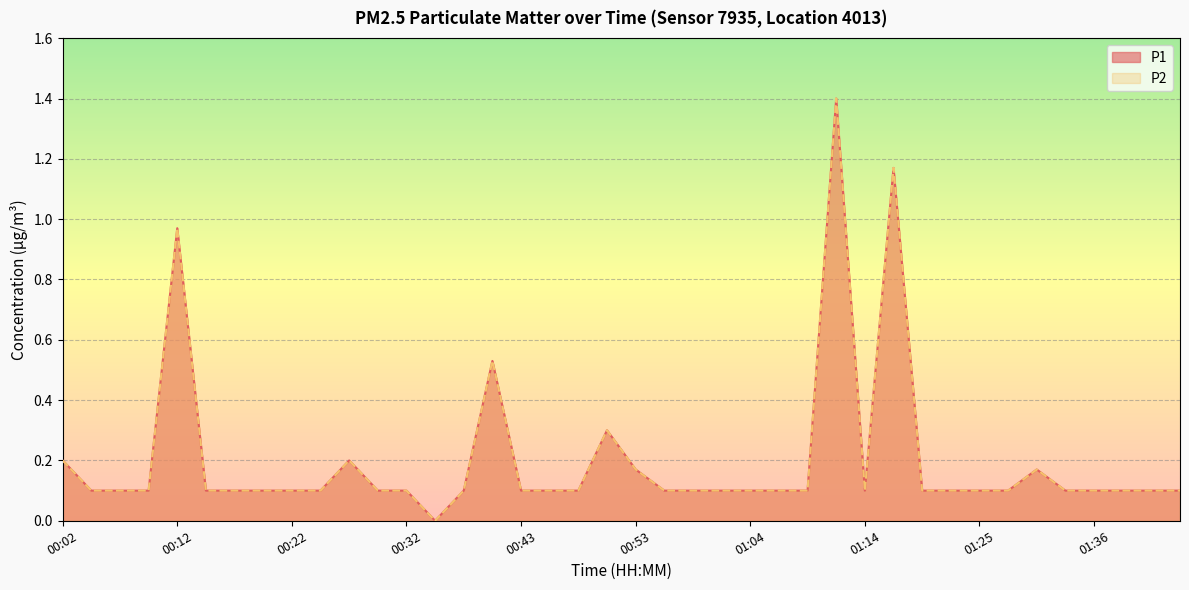

Is the value of P2 at 01:20 greater than the value of P1 at 01:09?

No